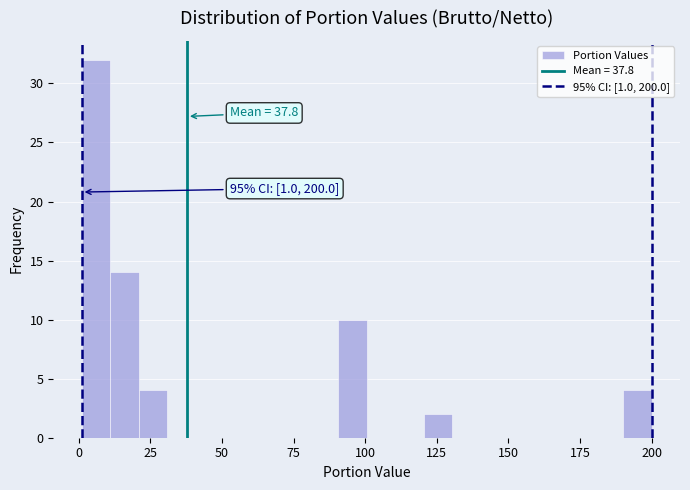

Around what value on the x-axis is the tallest bar? Give the approximate position of its centre, as read against the axis.

5